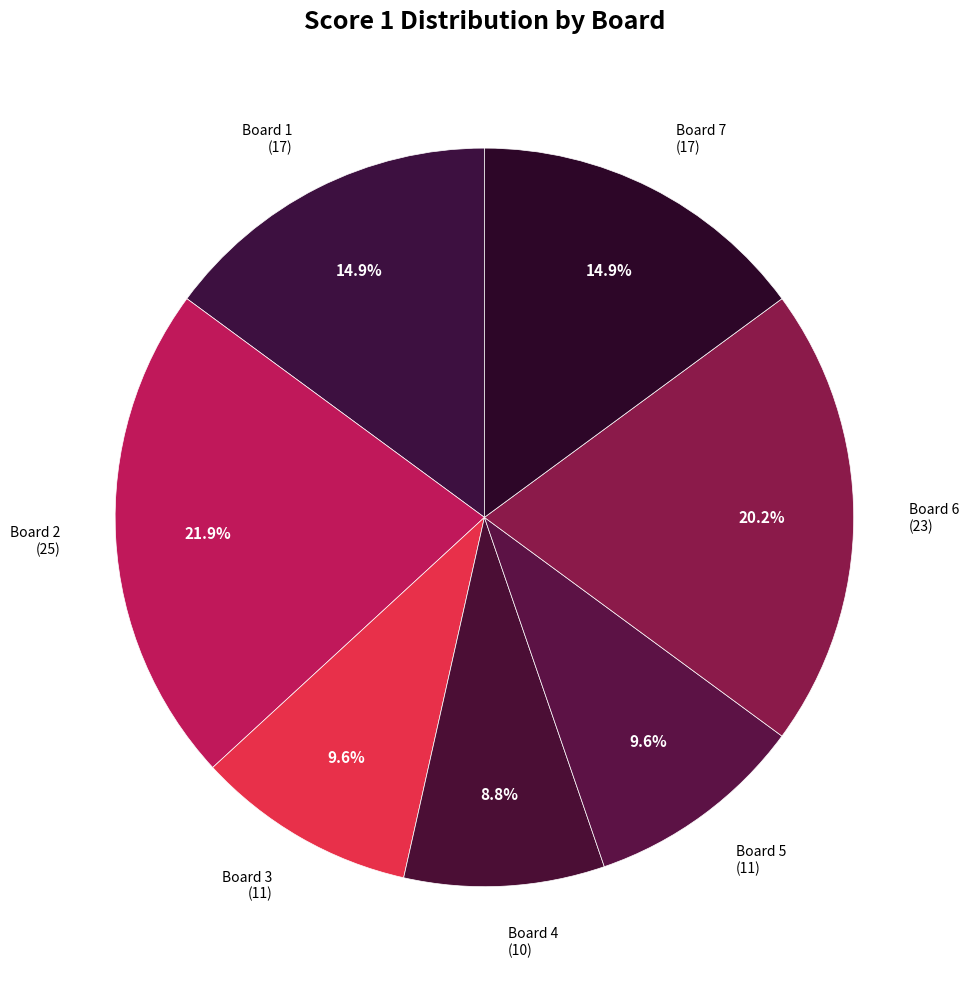

True or false: Board 4 accounts for 17% of the total.

False